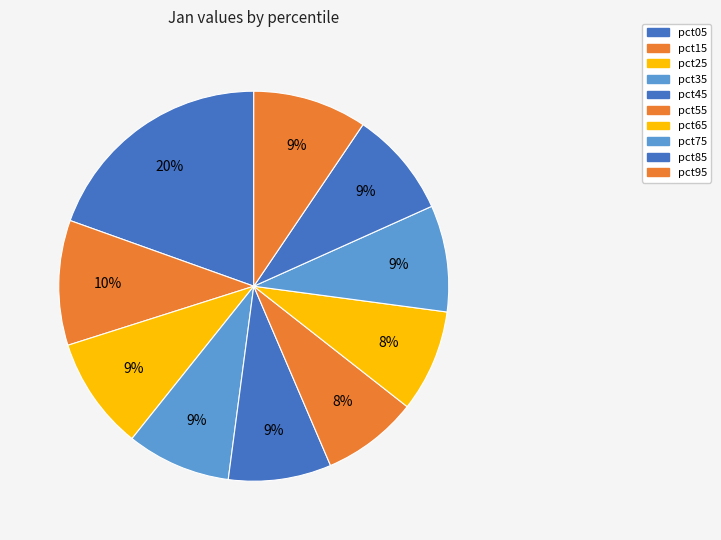

What is the total percentage of pct15 and pct95?

19.8%